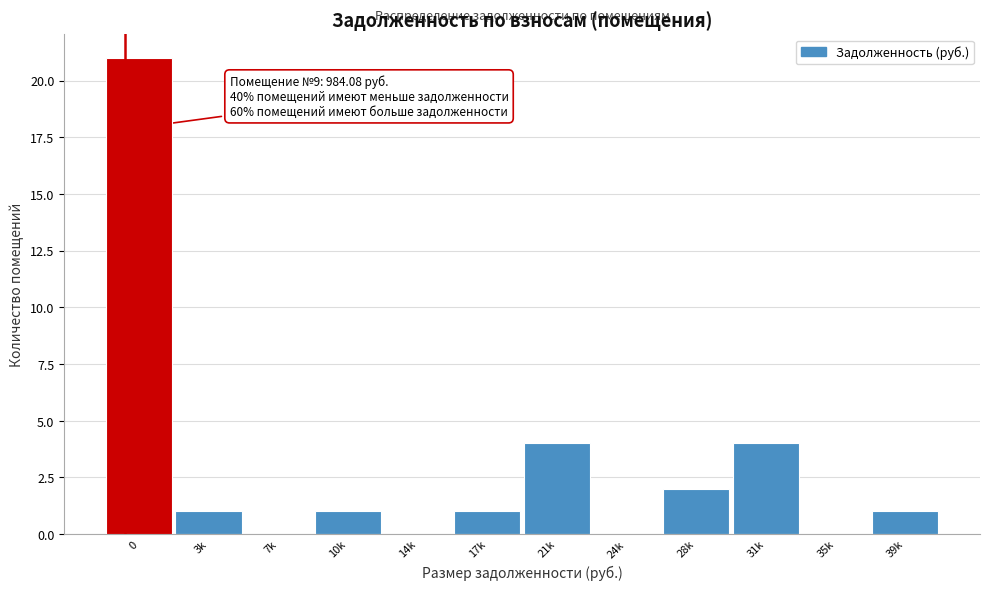

Reading left to right, what are all the values shown in this chart?

0=21	3k=1	7k=0	10k=1	14k=0	17k=1	21k=4	24k=0	28k=2	31k=4	35k=0	39k=1